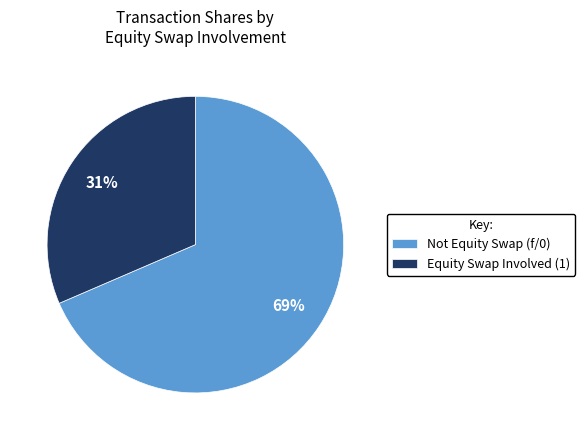

Is it true that Not Equity Swap (f/0) is 80% of the pie?

False